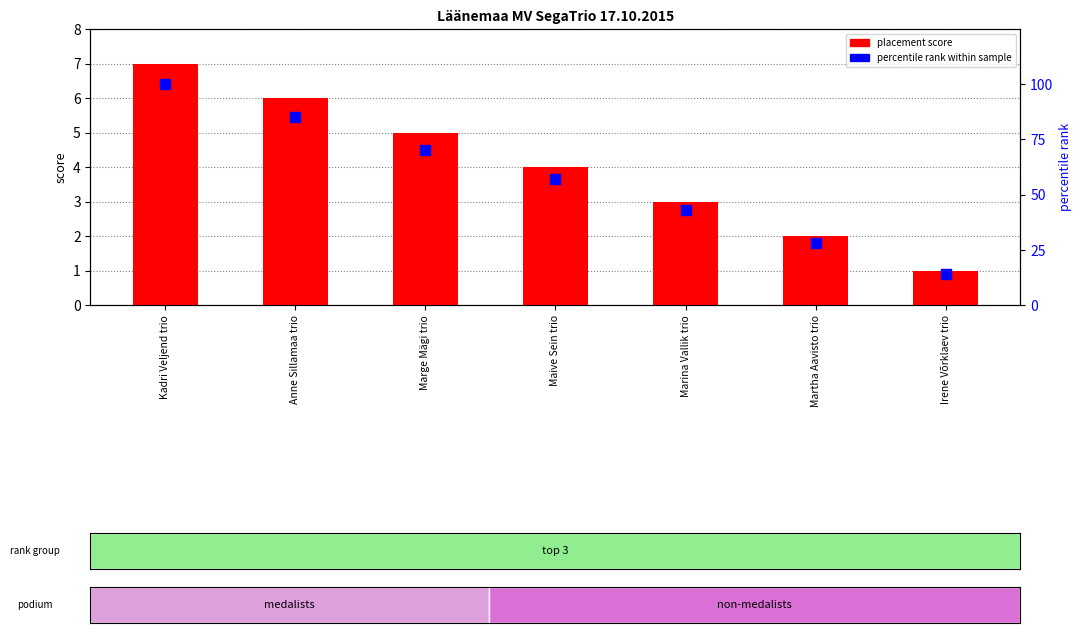

At which category is the sum across all series the highest?

Kadri Veljend trio